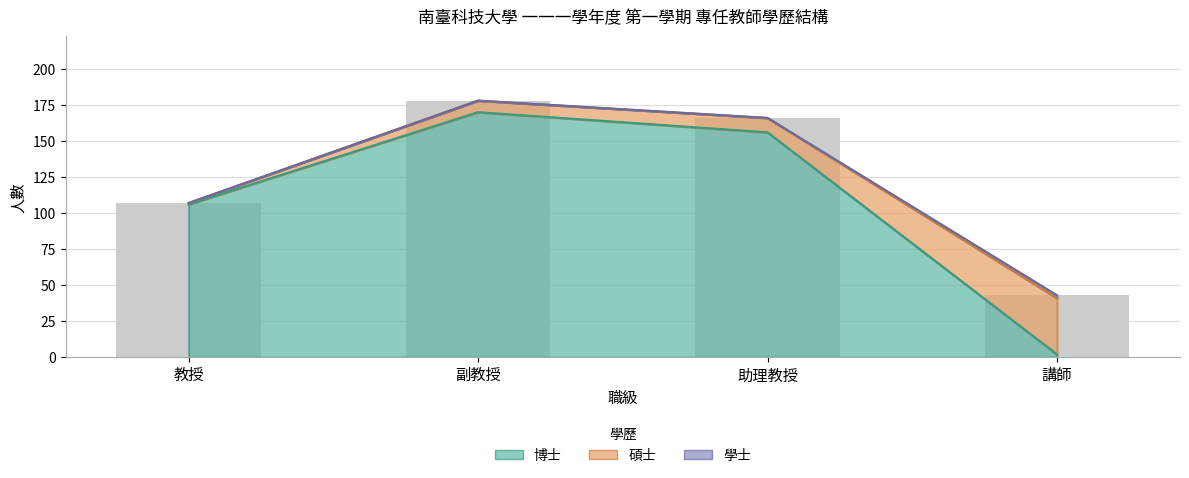

What is the label of the 3rd bar from the left?

助理教授